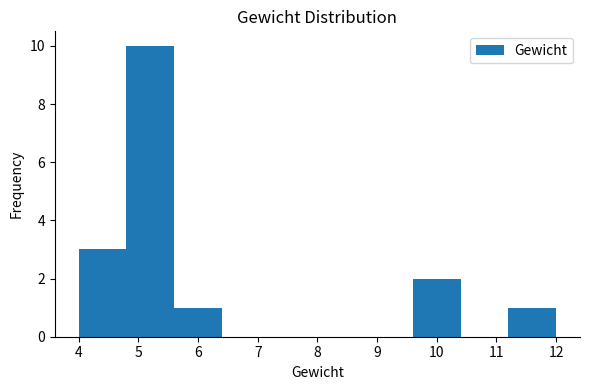

Reading left to right, list every bar in this chart as the range it spans on the x-axis followed by its height. The values are not printed on the chart, so give them approximately, as read against the axis.

4.0 to 4.8: 3
4.8 to 5.6: 10
5.6 to 6.4: 1
6.4 to 7.2: 0
7.2 to 8.0: 0
8.0 to 8.8: 0
8.8 to 9.6: 0
9.6 to 10.4: 2
10.4 to 11.2: 0
11.2 to 12.0: 1